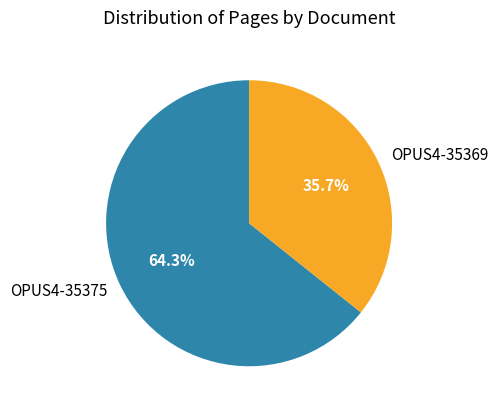

Which slice is the largest?

OPUS4-35375